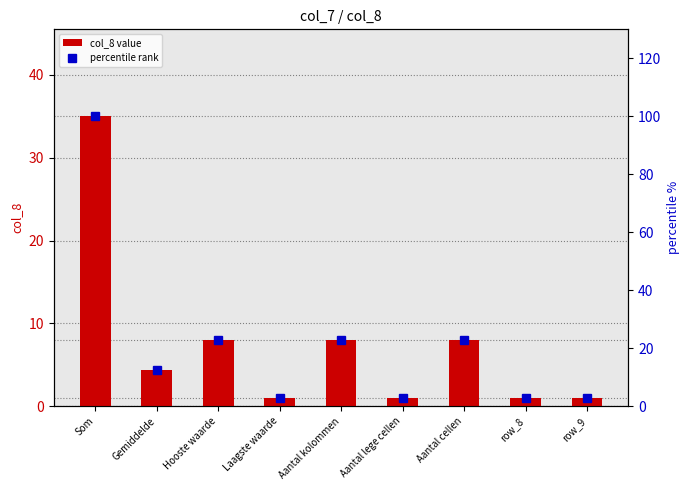

What is the sum of all col_8 value values?

67.4